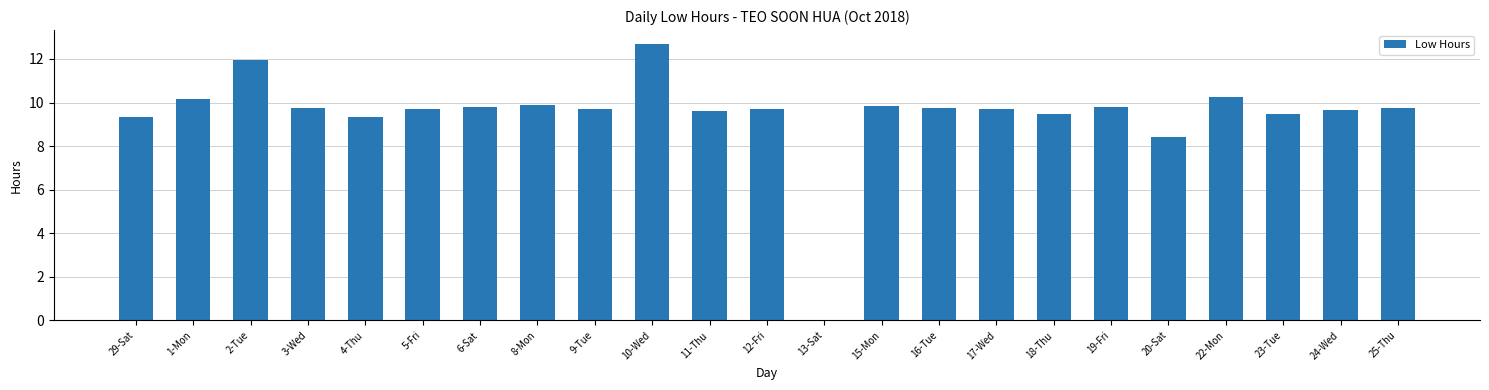

Which category has the highest value across all series?

10-Wed